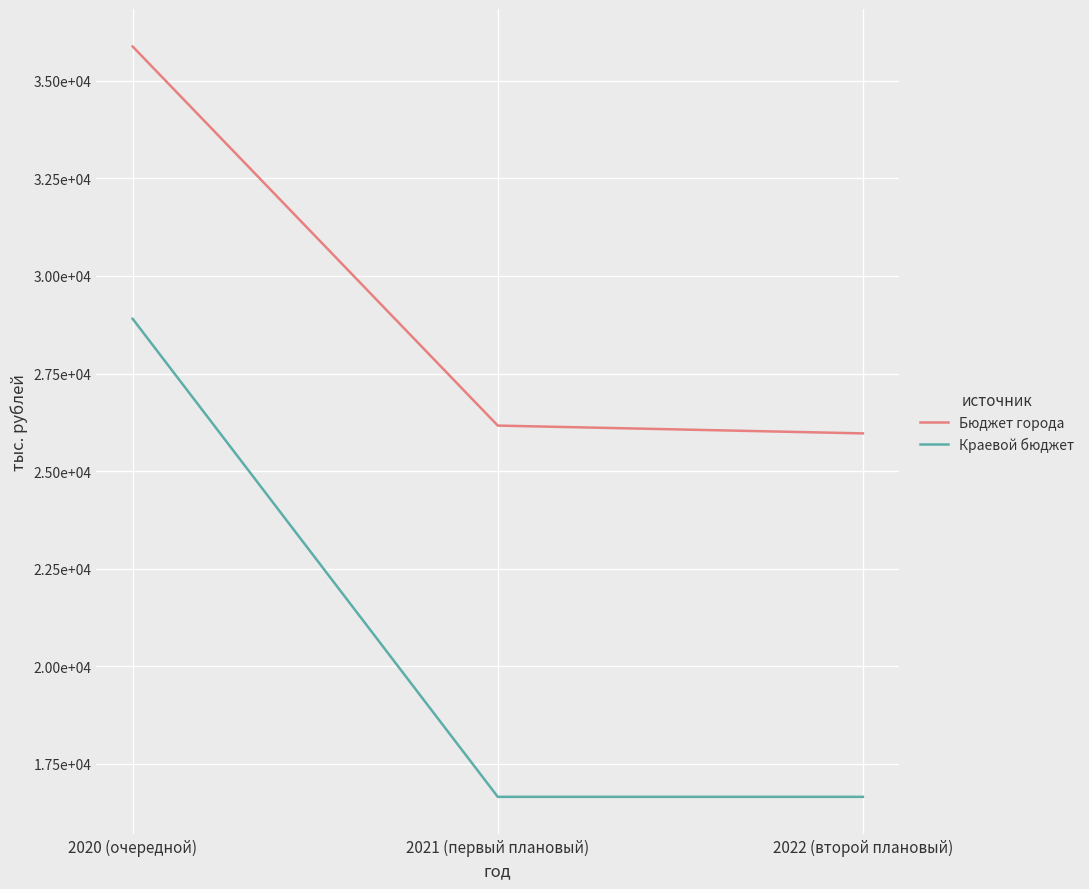

What is the minimum value shown in the chart?

16657.8